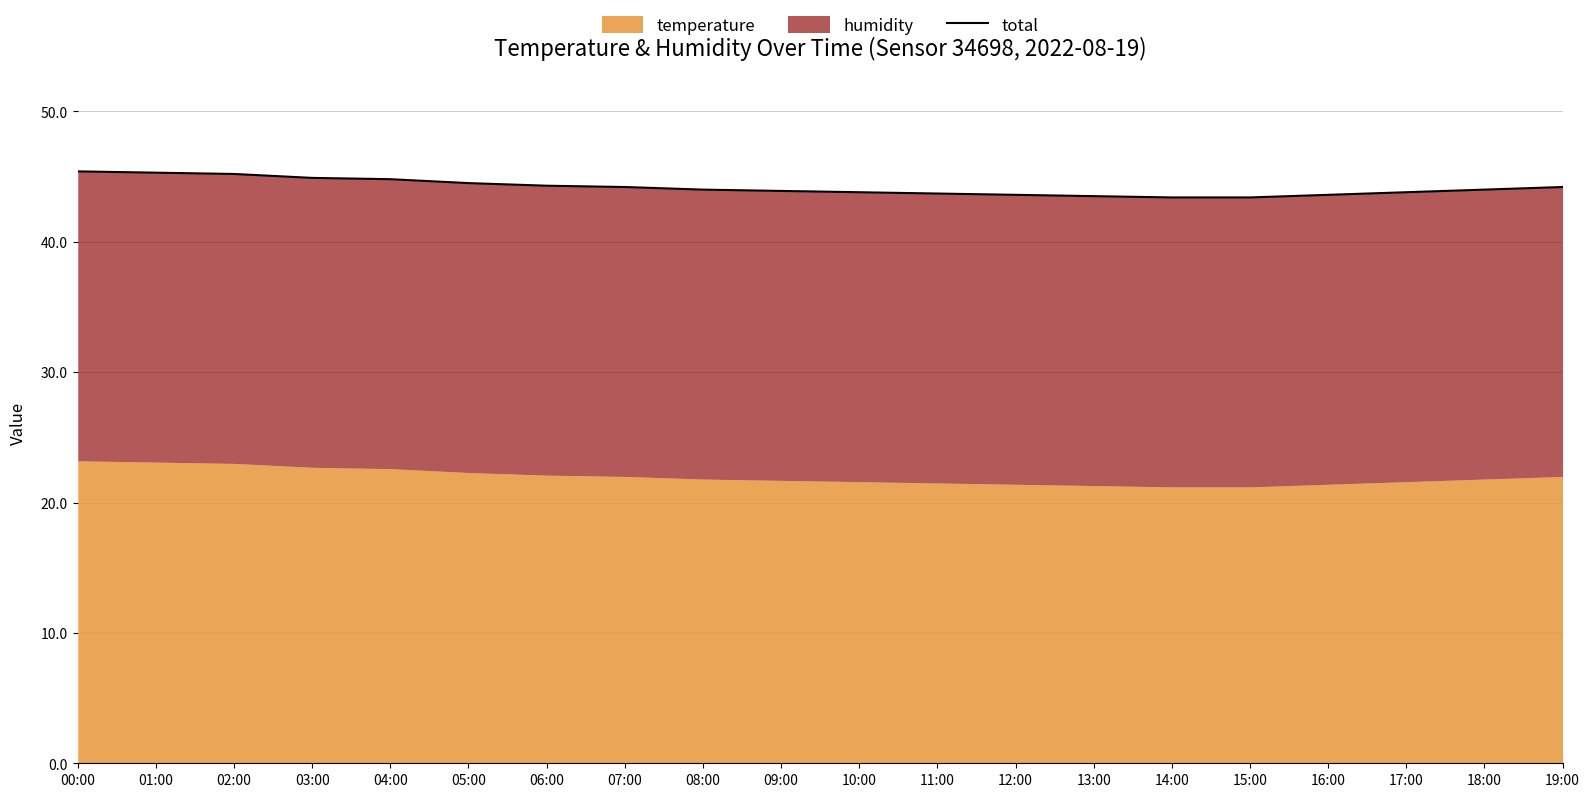

Where is the data nearest to the value 44?

08:00